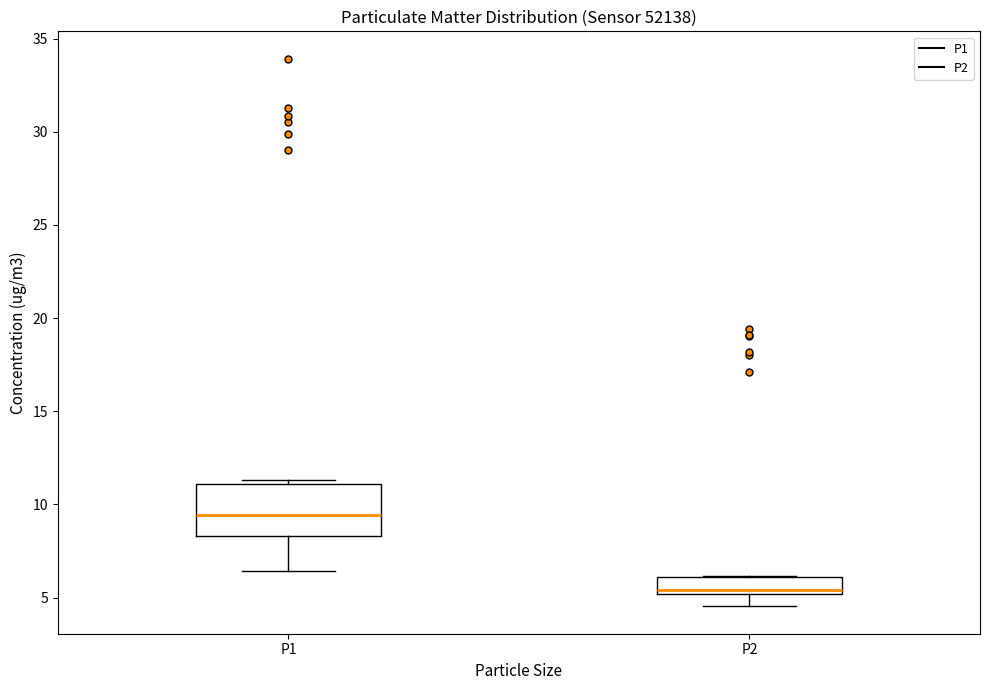

Which box's median line is the lowest?

P2